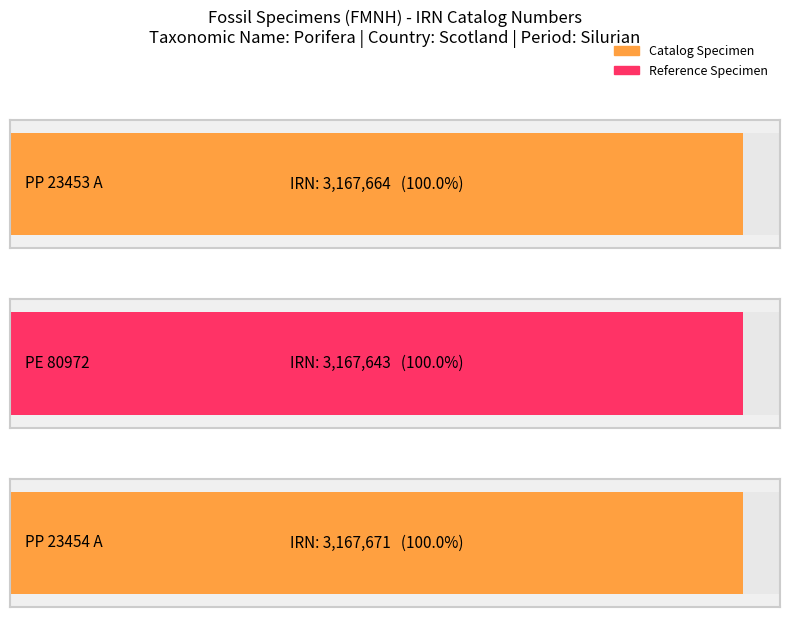

What is the change in value from PE 80972 to PP 23454 A?

+28